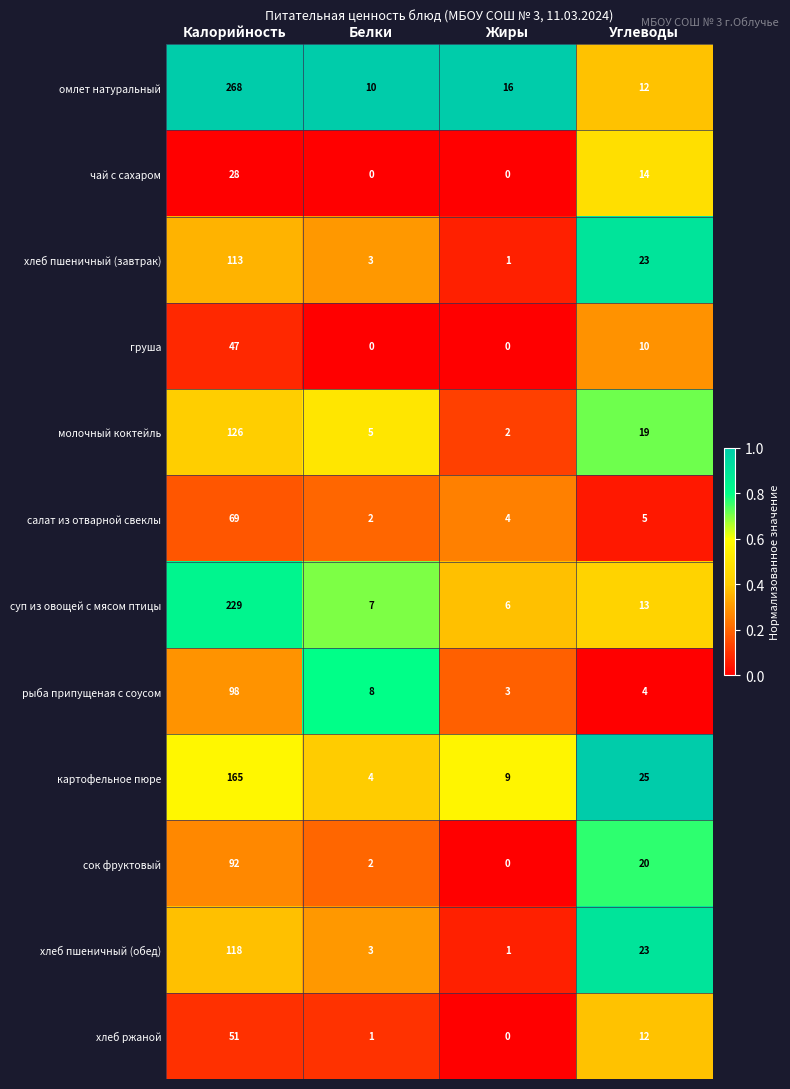

What is the difference between the highest and lowest values at Жиры?

16